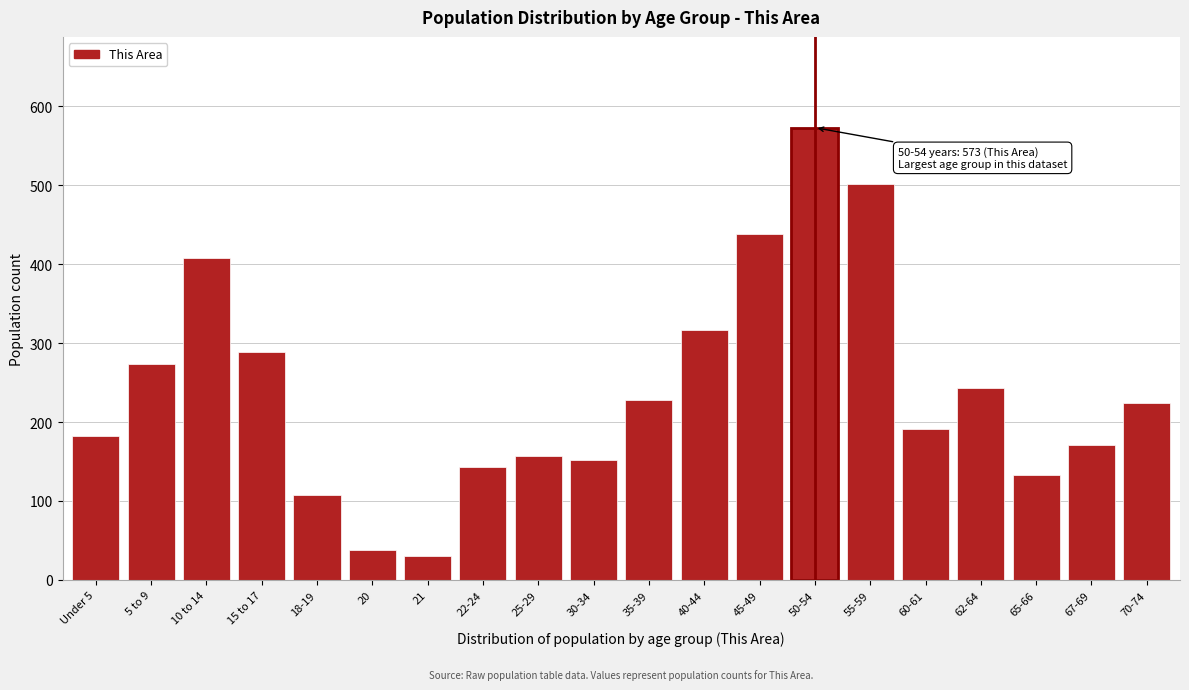

Reading left to right, transcribe all the data shown in this chart.

183	274	408	289	108	38	31	144	157	152	228	317	438	573	502	191	244	133	171	225